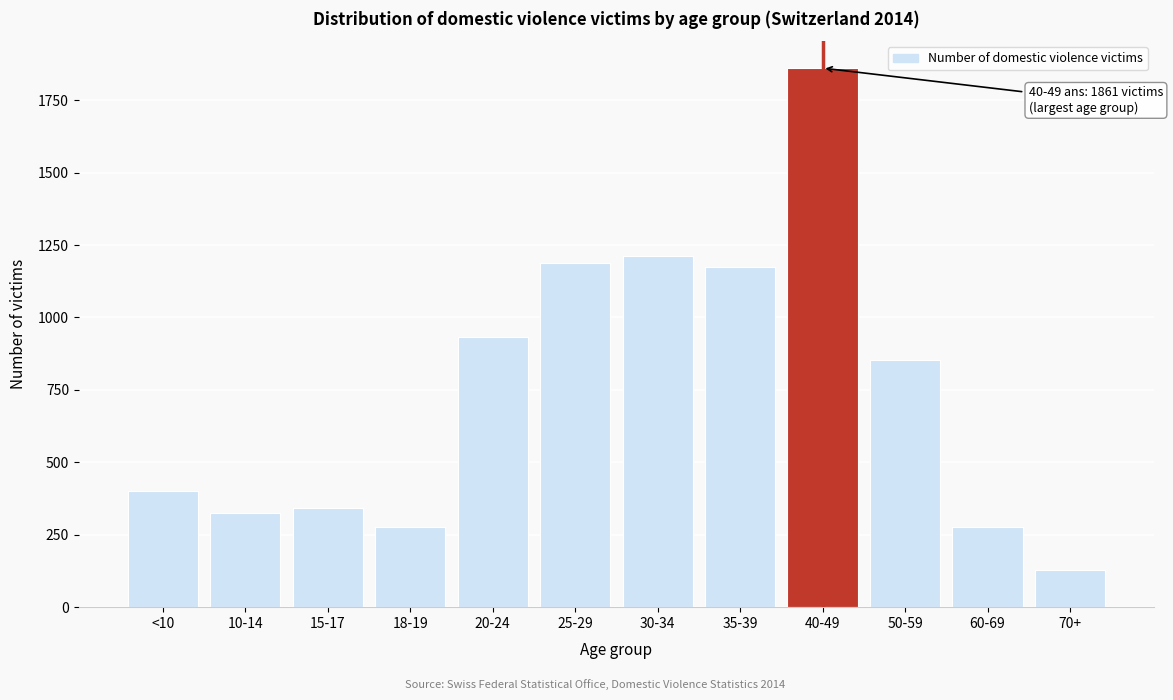

What is the ratio of the value at <10 to the value at 50-59?

0.5